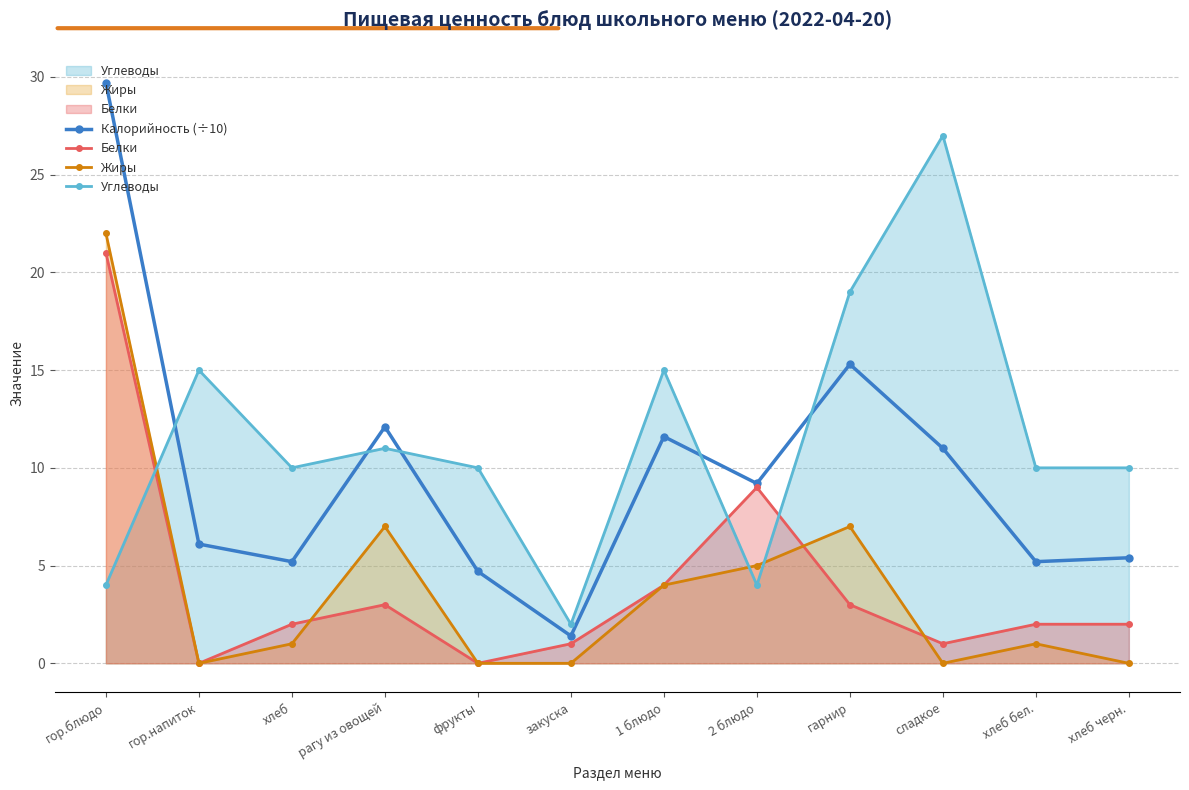

Reading left to right, list all the values displayed in this chart.

Калорийность (÷10): гор.блюдо=29.7	гор.напиток=6.1	хлеб=5.2	рагу из овощей=12.1	фрукты=4.7	закуска=1.4	1 блюдо=11.6	2 блюдо=9.2	гарнир=15.3	сладкое=11.0	хлеб бел.=5.2	хлеб черн.=5.4
Белки: гор.блюдо=21.0	гор.напиток=0.0	хлеб=2.0	рагу из овощей=3.0	фрукты=0.0	закуска=1.0	1 блюдо=4.0	2 блюдо=9.0	гарнир=3.0	сладкое=1.0	хлеб бел.=2.0	хлеб черн.=2.0
Жиры: гор.блюдо=22.0	гор.напиток=0.0	хлеб=1.0	рагу из овощей=7.0	фрукты=0.0	закуска=0.0	1 блюдо=4.0	2 блюдо=5.0	гарнир=7.0	сладкое=0.0	хлеб бел.=1.0	хлеб черн.=0.0
Углеводы: гор.блюдо=4.0	гор.напиток=15.0	хлеб=10.0	рагу из овощей=11.0	фрукты=10.0	закуска=2.0	1 блюдо=15.0	2 блюдо=4.0	гарнир=19.0	сладкое=27.0	хлеб бел.=10.0	хлеб черн.=10.0